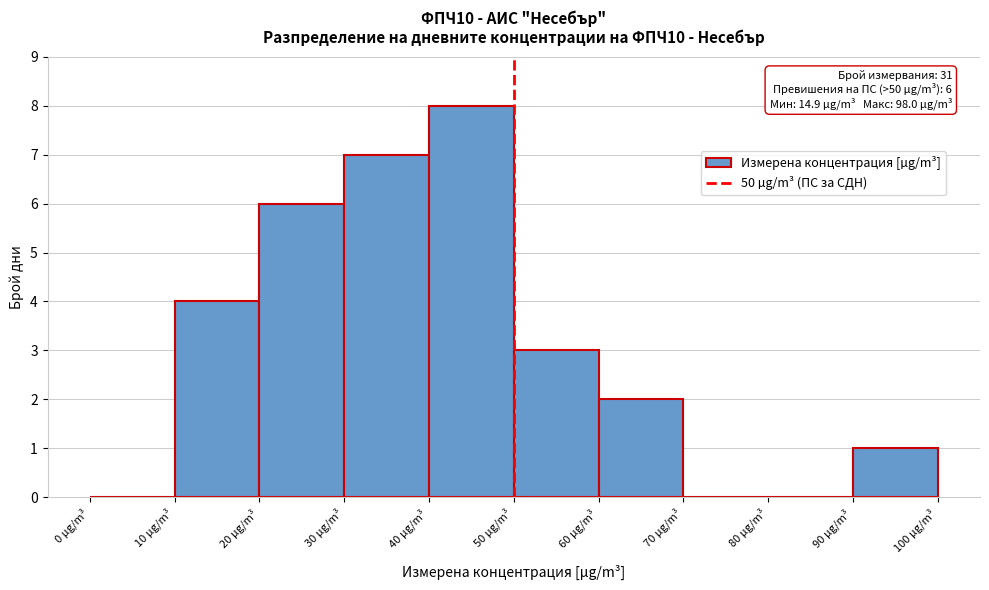

Which range on the x-axis has the tallest bar?

40 to 50